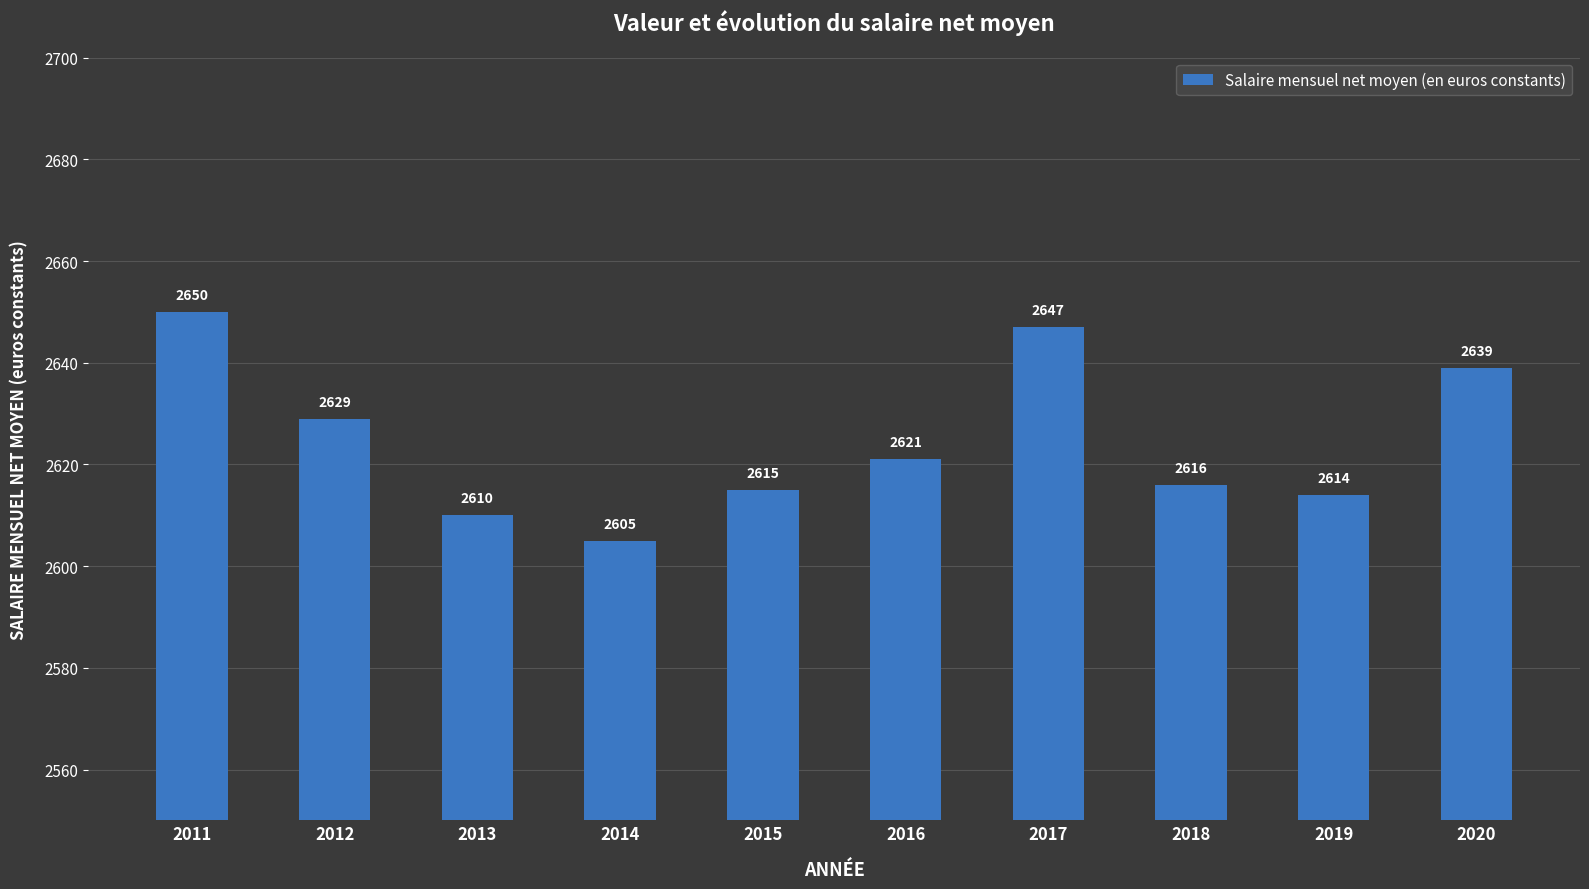

Reading right to left, transcribe all the data shown in this chart.

2020=2639	2019=2614	2018=2616	2017=2647	2016=2621	2015=2615	2014=2605	2013=2610	2012=2629	2011=2650